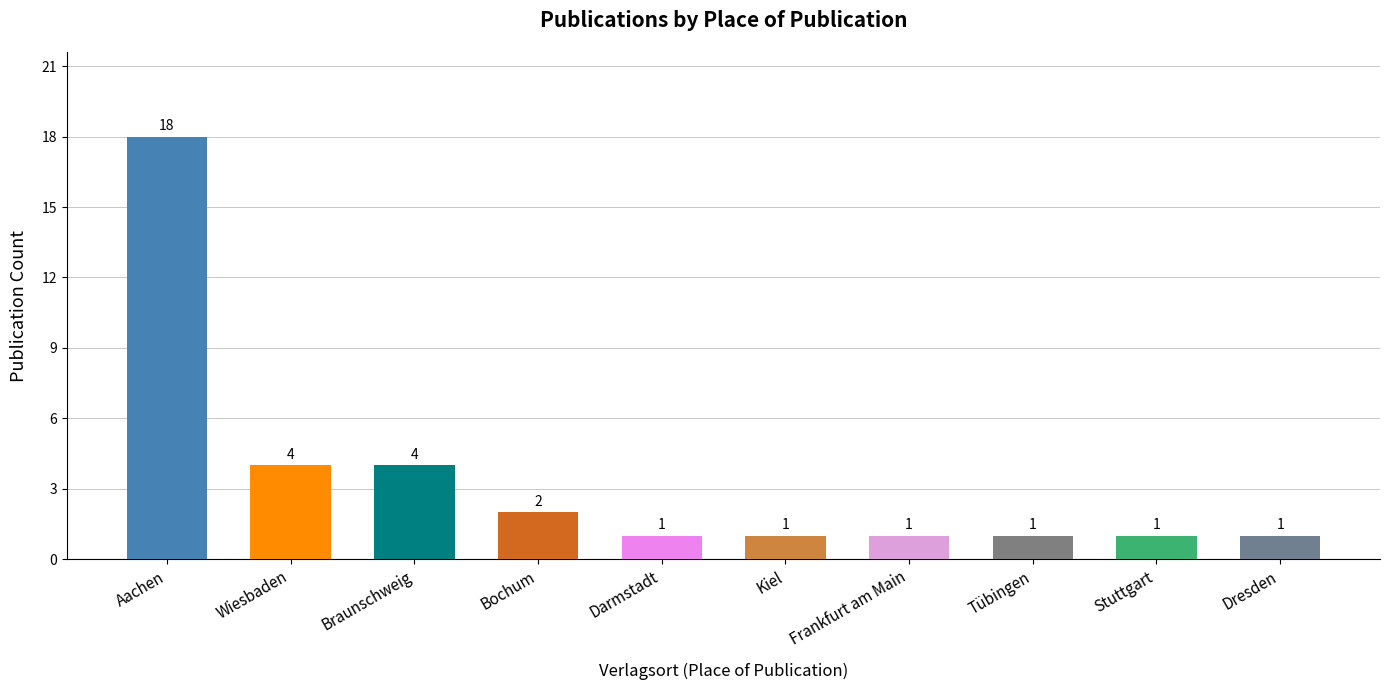

Reading left to right, what are all the values shown in this chart?

18	4	4	2	1	1	1	1	1	1